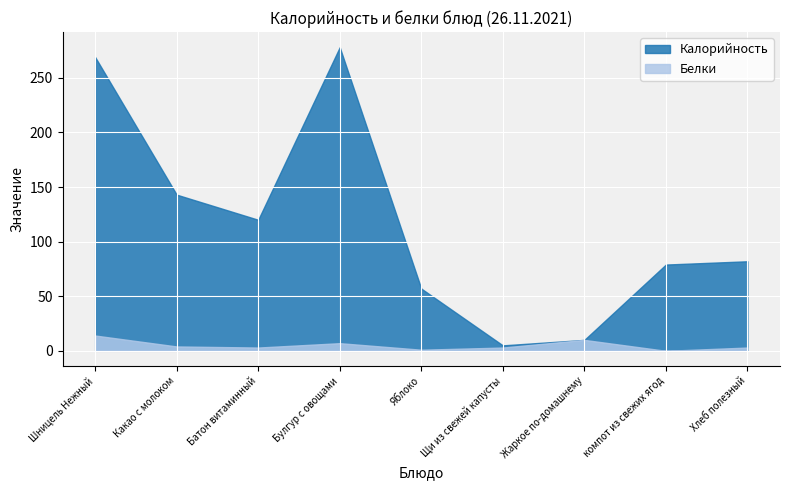

What is the difference between the maximum and minimum values in the Калорийность series?

273